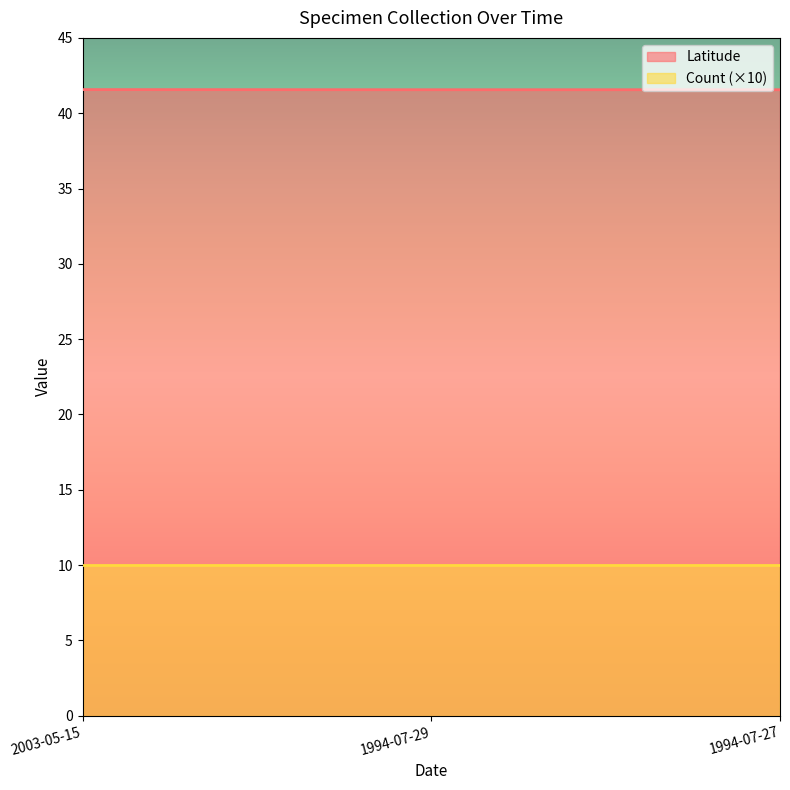

List the labels in order of value, largest first.

2003-05-15, 1994-07-29, 1994-07-27